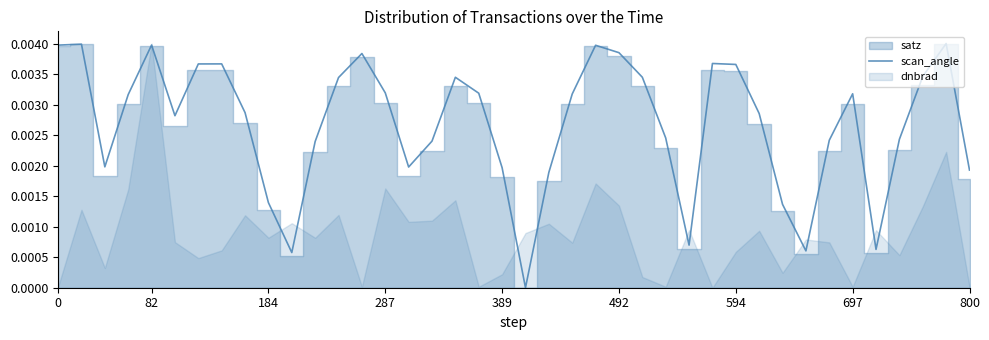

How many data points does each series have?

40